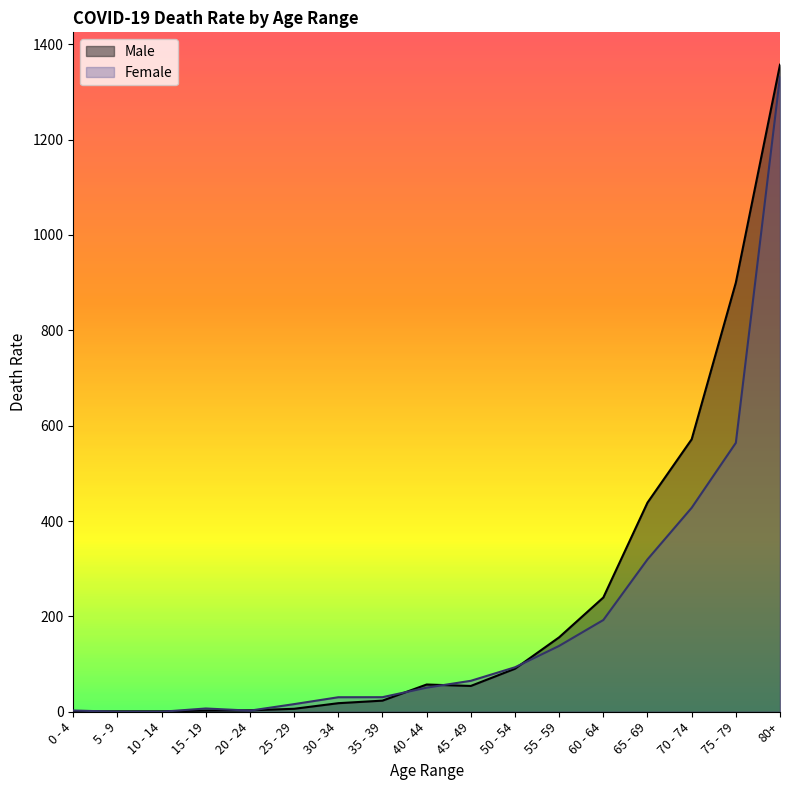

Between 35 - 39 and 50 - 54, which series saw the biggest shift?

Male